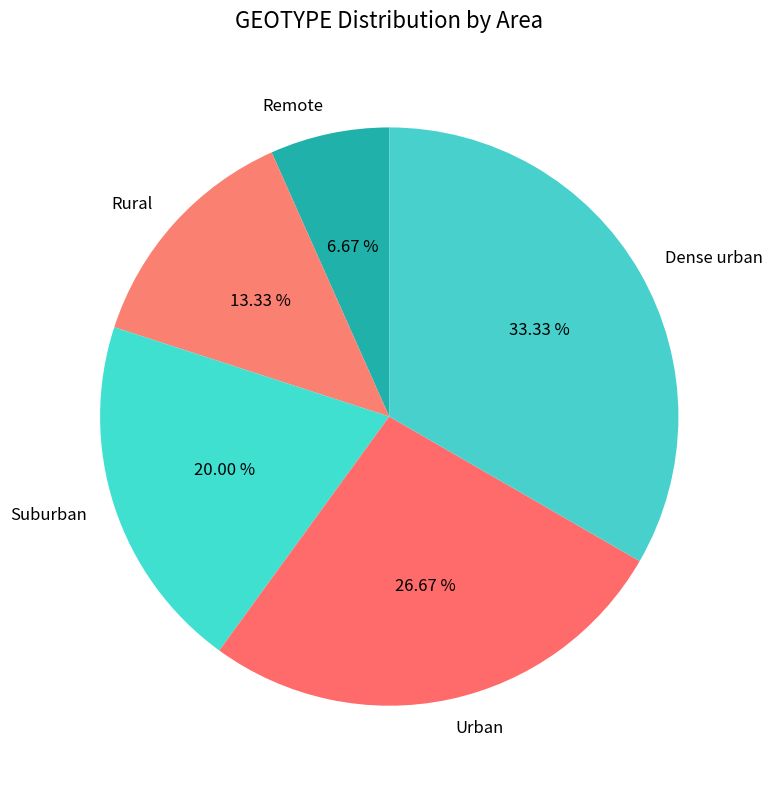

Which has a higher value, Dense urban or Rural?

Dense urban